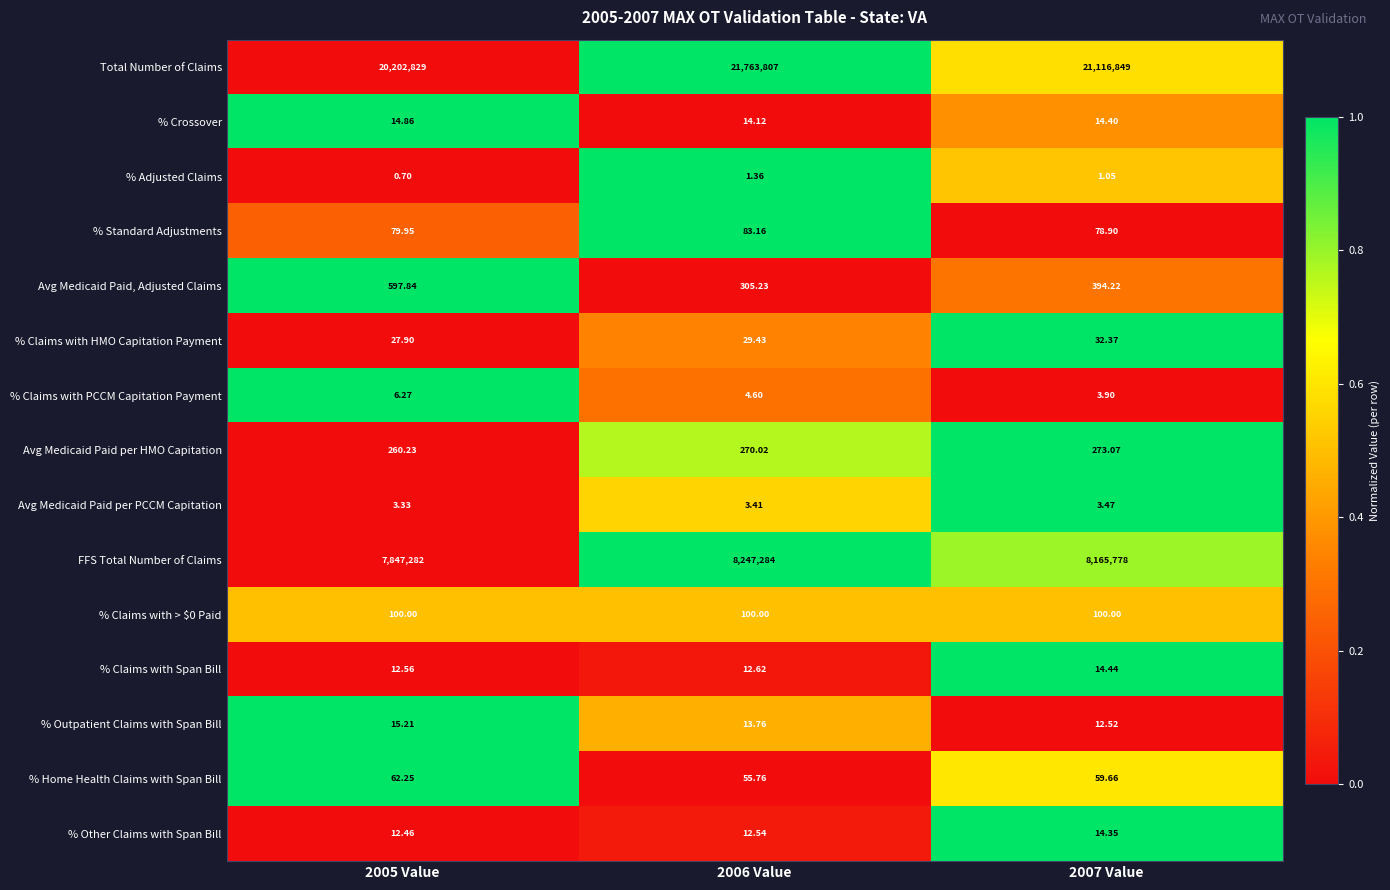

At which category is the sum across all series the highest?

2006 Value